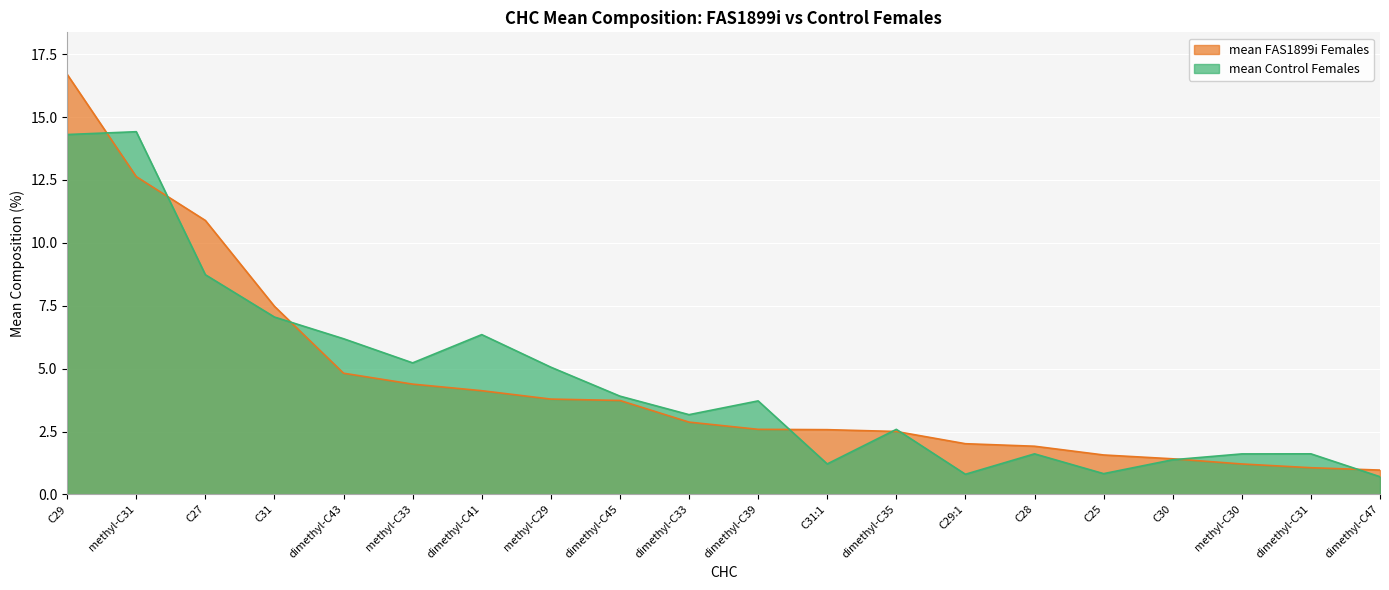

What is the difference between the second highest and minimum values in the mean Control Females series?

13.6